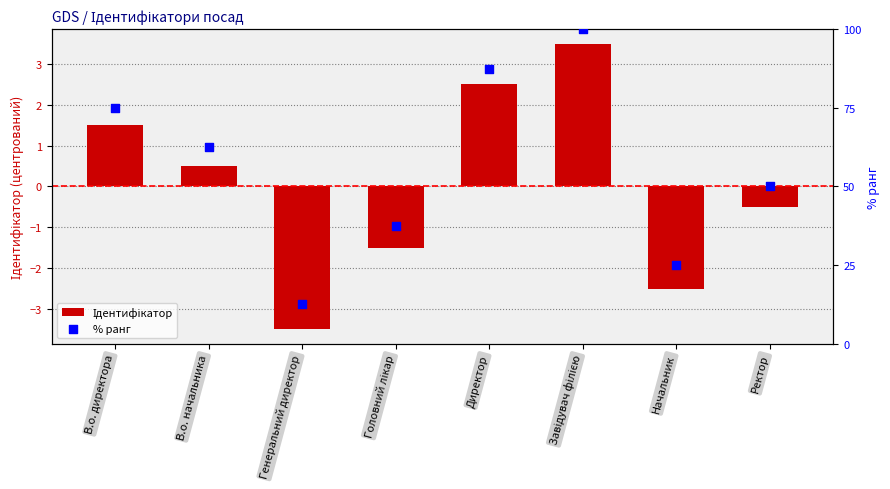

Is the value of % ранг at Ректор greater than the value of Ідентифікатор at Директор?

Yes